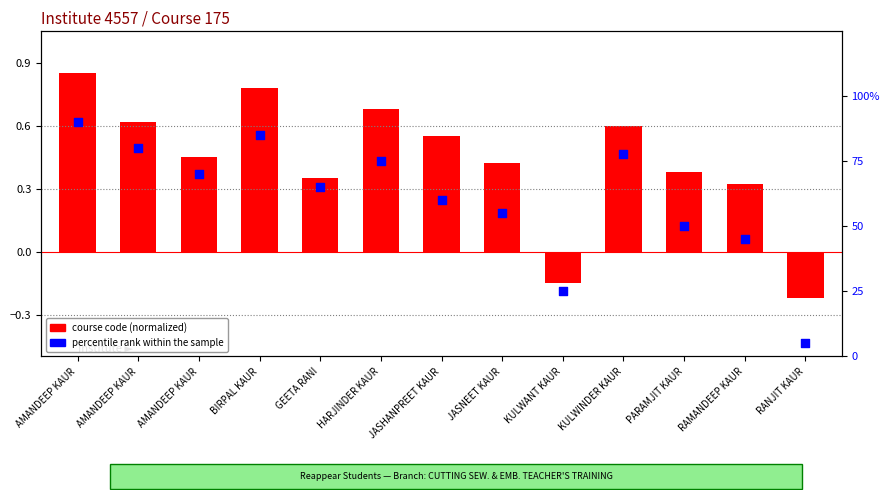

Which series has the largest total across all categories?

percentile rank within the sample